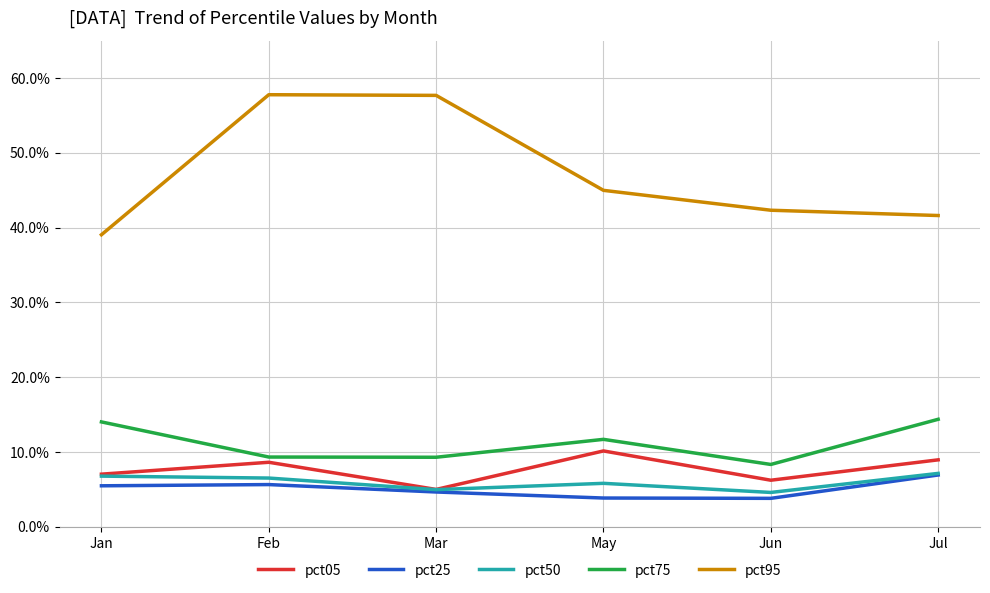

What are all the series names shown in the legend?

pct05, pct25, pct50, pct75, pct95